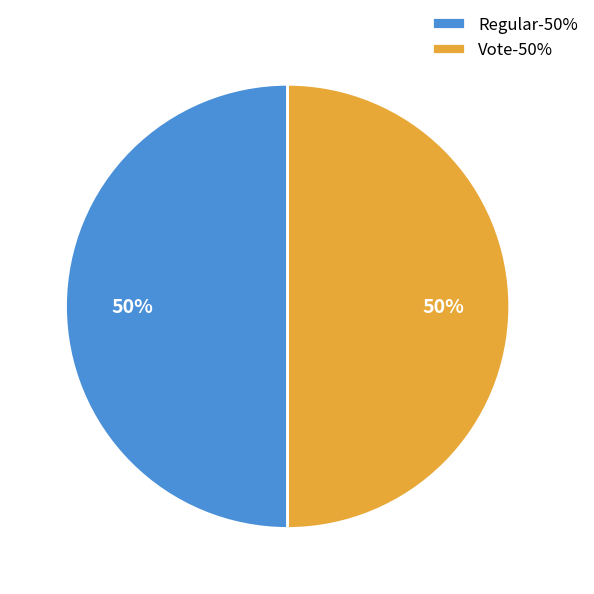

Approximately how many times larger is the value at Vote-50% compared to Regular-50%?

1.0